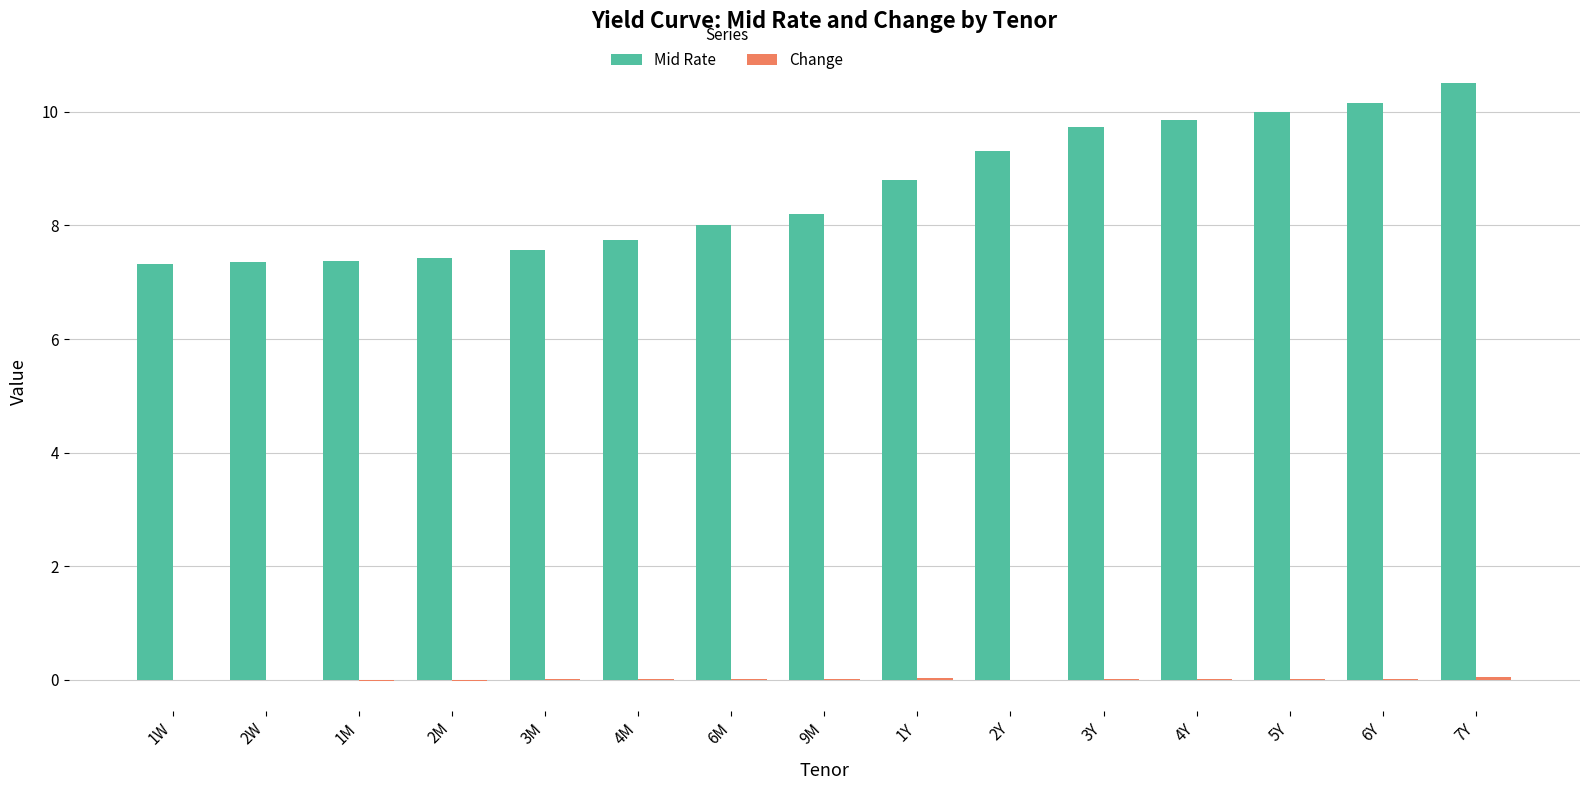

Between 6M and 4Y, which series saw the biggest shift?

Mid Rate